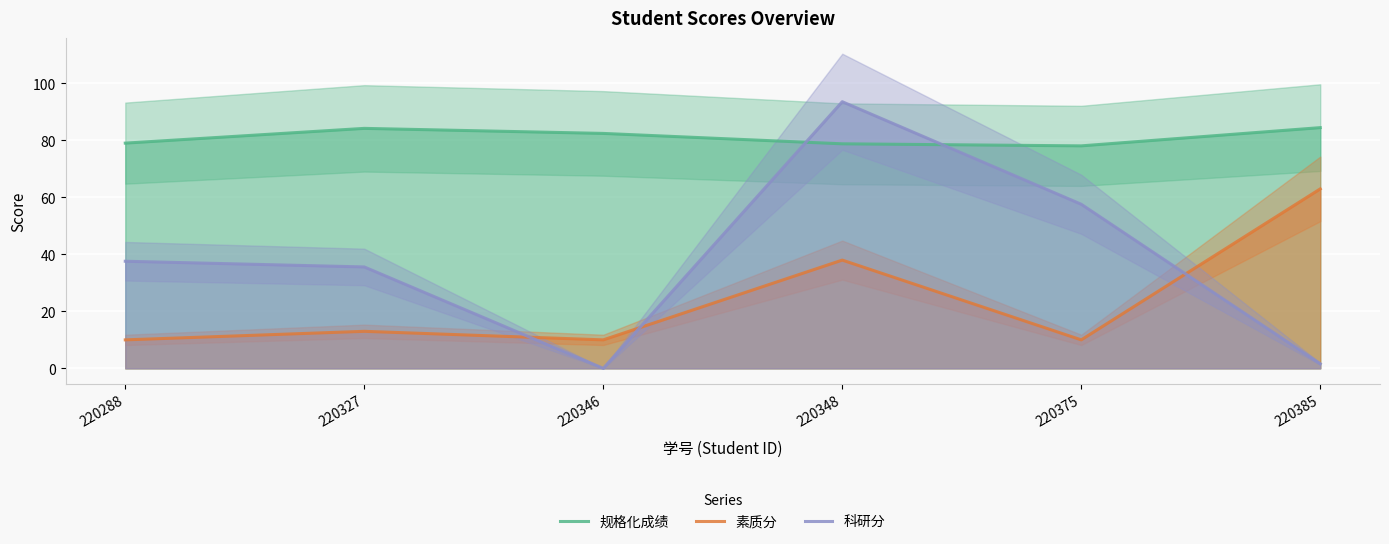

Which series has the widest spread of values?

科研分